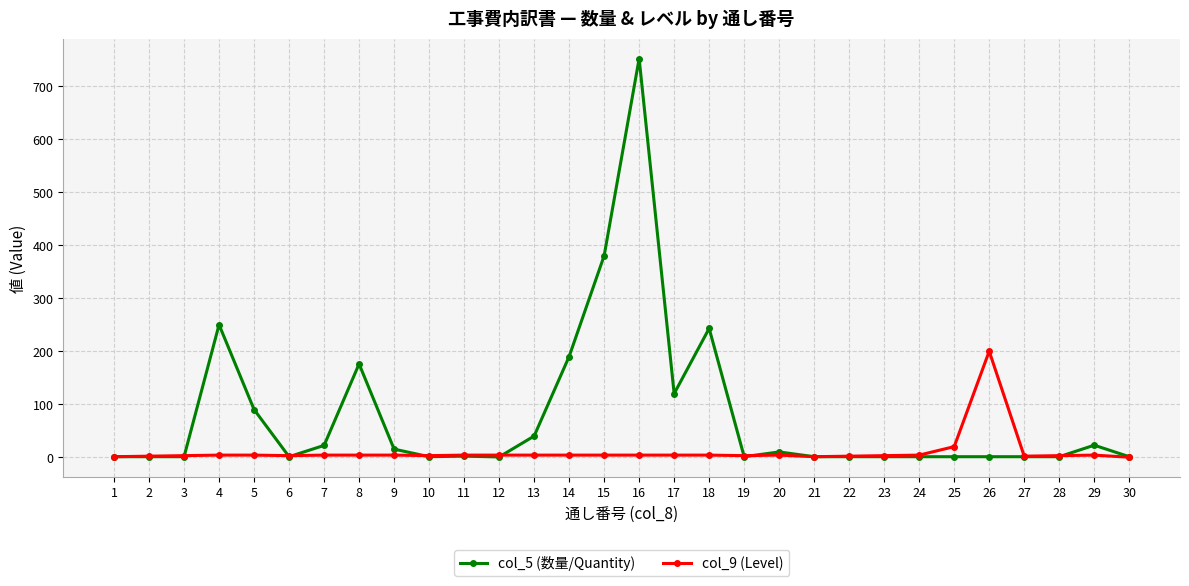

Does the chart display data point markers on the line(s)?

Yes